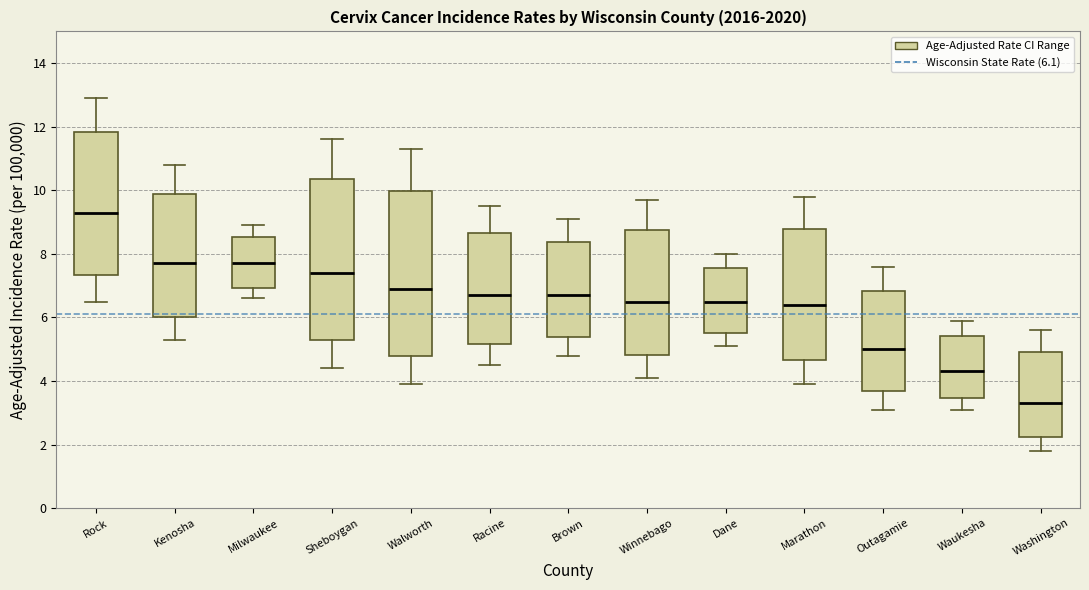

Reading left to right, transcribe this box plot: for each box, give where its median line is, the range the box spans, and where its two whiskers end, as read against the y-axis. The values are not printed on the chart, so give them approximately, as read against the axis.

Rock: median 9.4, box 7.4 to 11.8, whiskers 6.6 to 13.0
Kenosha: median 7.8, box 6.0 to 9.8, whiskers 5.4 to 10.8
Milwaukee: median 7.8, box 7.0 to 8.6, whiskers 6.6 to 9.0
Sheboygan: median 7.4, box 5.4 to 10.4, whiskers 4.4 to 11.6
Walworth: median 7.0, box 4.8 to 10.0, whiskers 4.0 to 11.4
Racine: median 6.8, box 5.2 to 8.6, whiskers 4.6 to 9.6
Brown: median 6.8, box 5.4 to 8.4, whiskers 4.8 to 9.2
Winnebago: median 6.6, box 4.8 to 8.8, whiskers 4.2 to 9.8
Dane: median 6.6, box 5.6 to 7.6, whiskers 5.2 to 8.0
Marathon: median 6.4, box 4.6 to 8.8, whiskers 4.0 to 9.8
Outagamie: median 5.0, box 3.6 to 6.8, whiskers 3.2 to 7.6
Waukesha: median 4.4, box 3.4 to 5.4, whiskers 3.2 to 6.0
Washington: median 3.4, box 2.2 to 5.0, whiskers 1.8 to 5.6